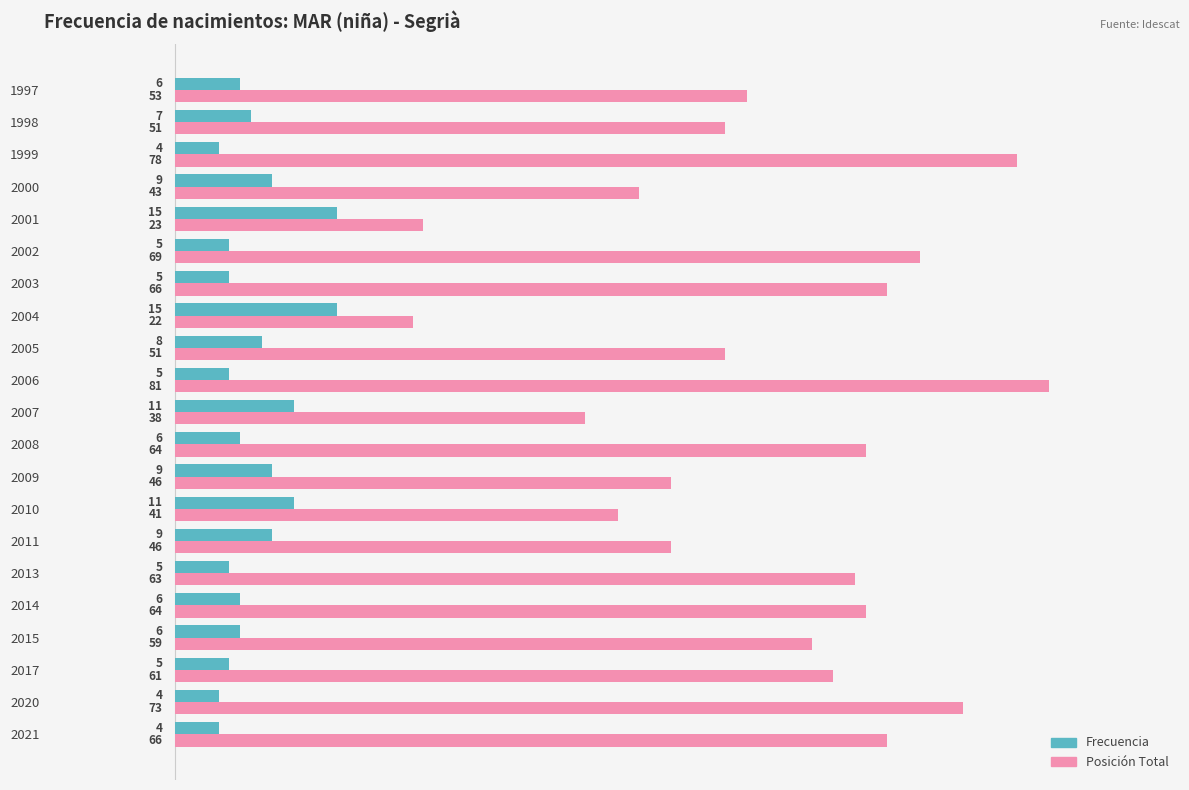

Which series has the largest range (max minus min)?

Posición Total